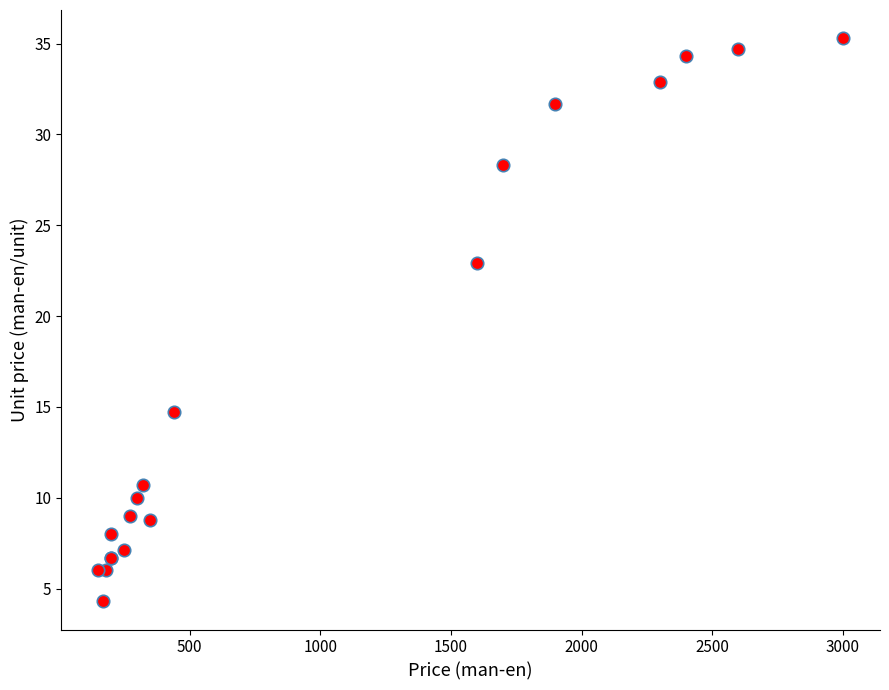

What Y value in the scatter plot is closest to 19?

22.9